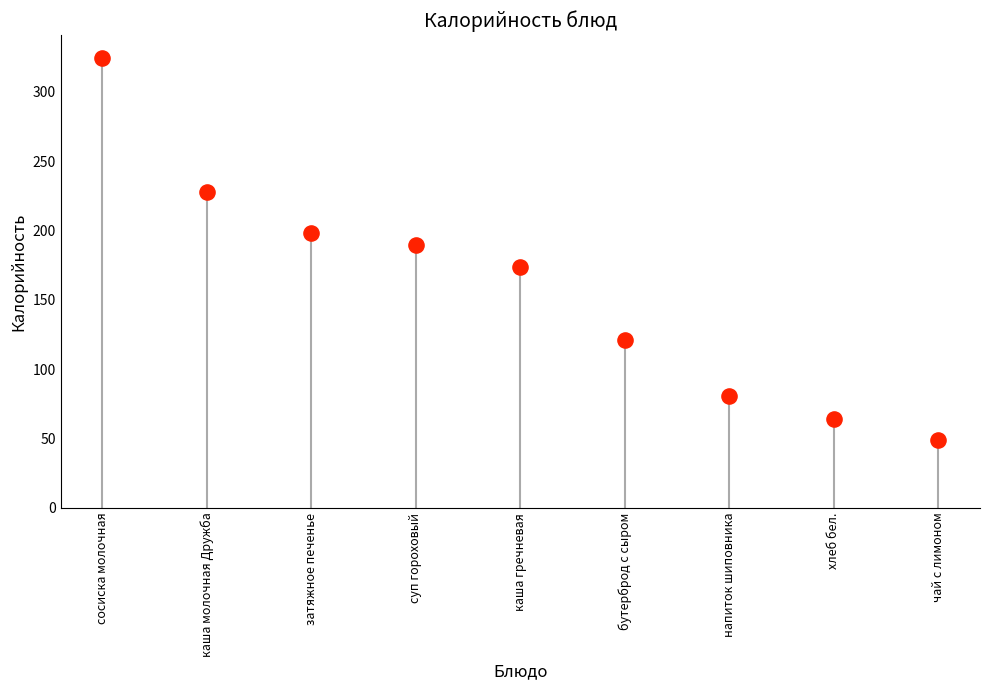

What is the range of Y values (max minus min)?

275.4